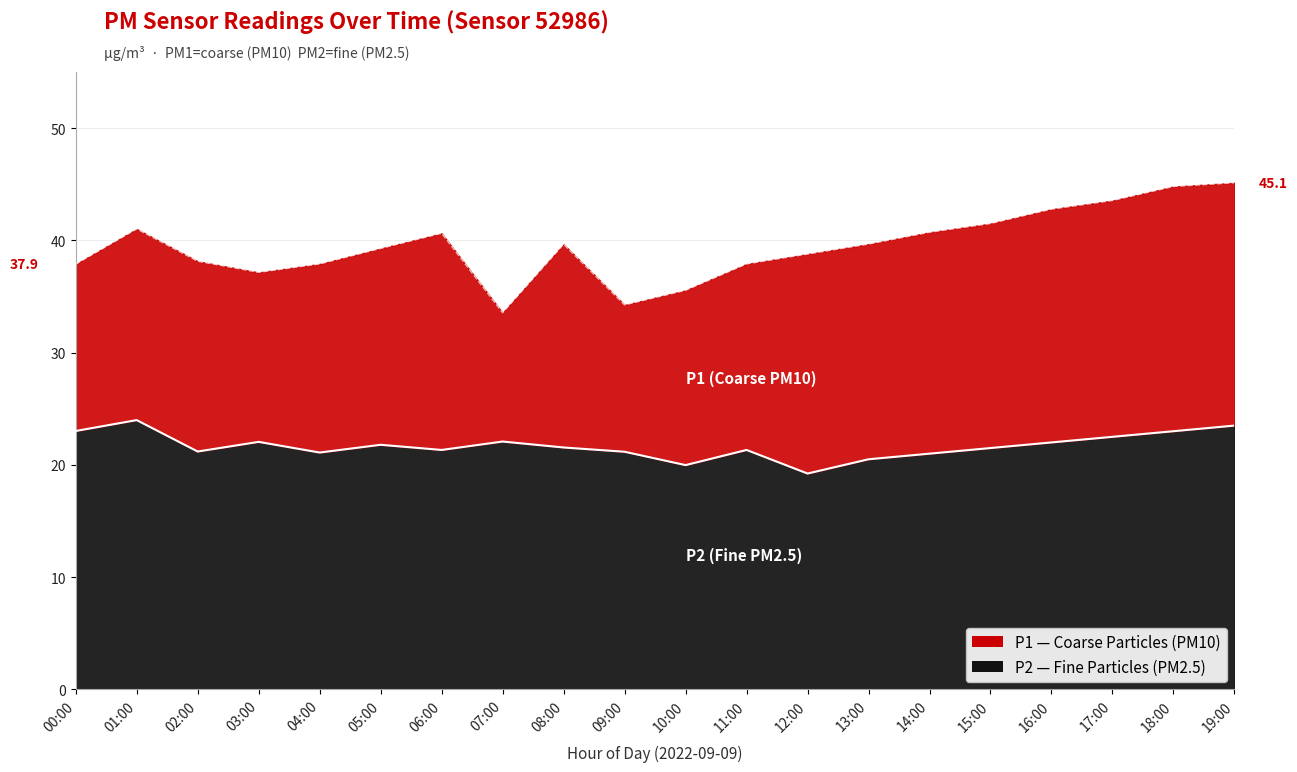

How many values in the P2 series are below 21?

3